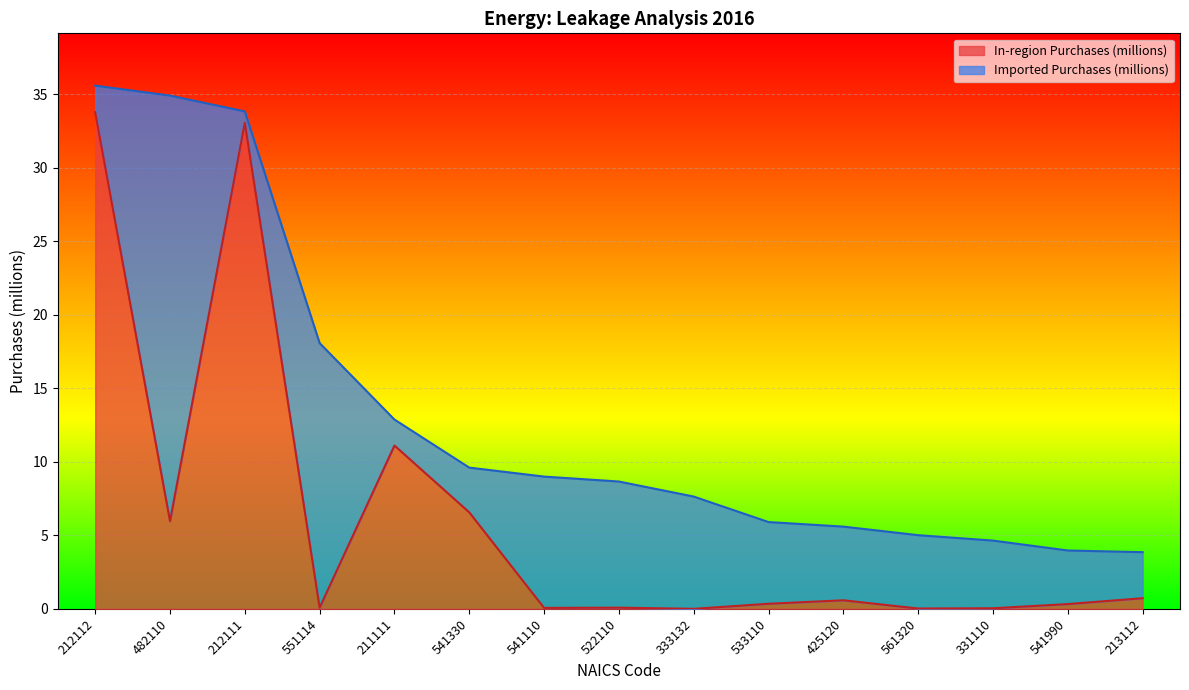

What is the value of the 1st point from the left?

33.8